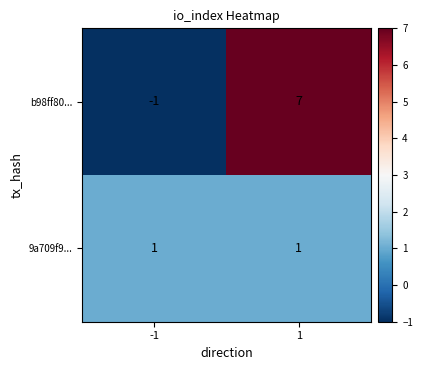

At 1, list the series in order from smallest to largest.

9a709f9..., b98ff80...